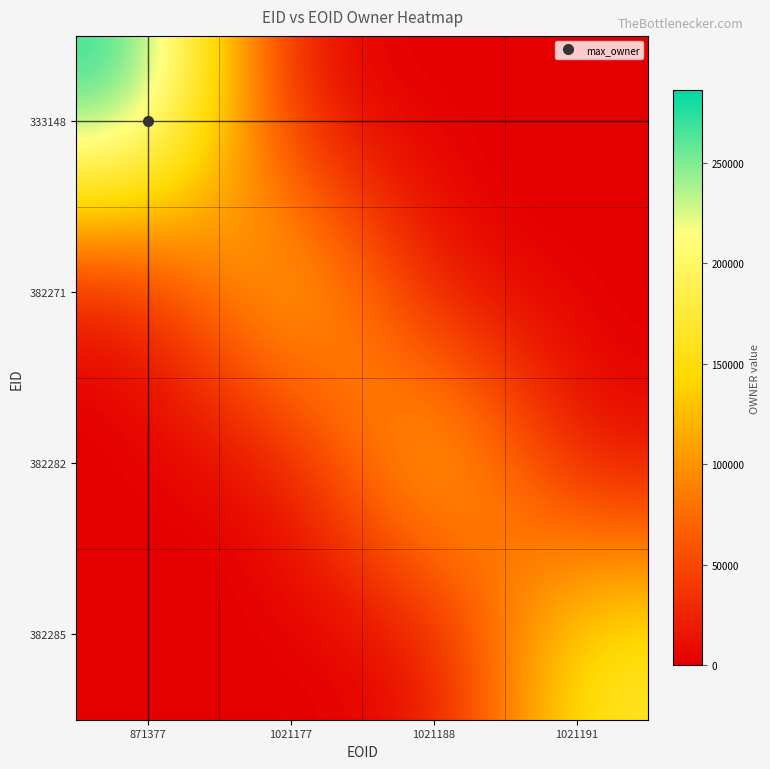

At which category is the sum across all series the highest?

871377